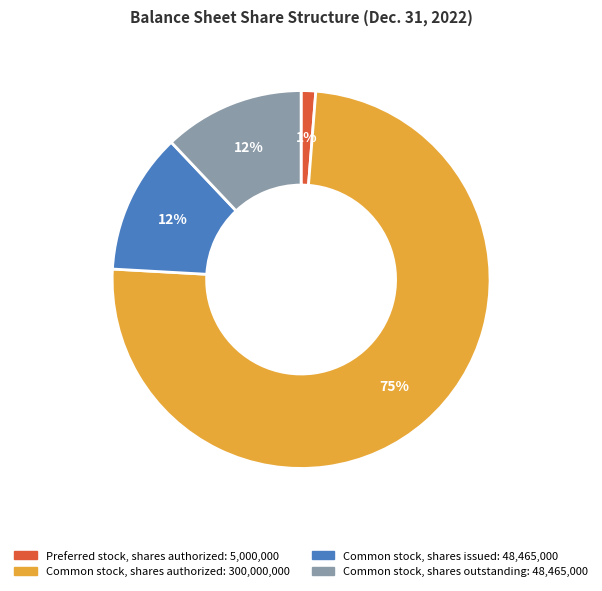

What is the smallest slice in the pie chart?

Preferred stock, shares authorized